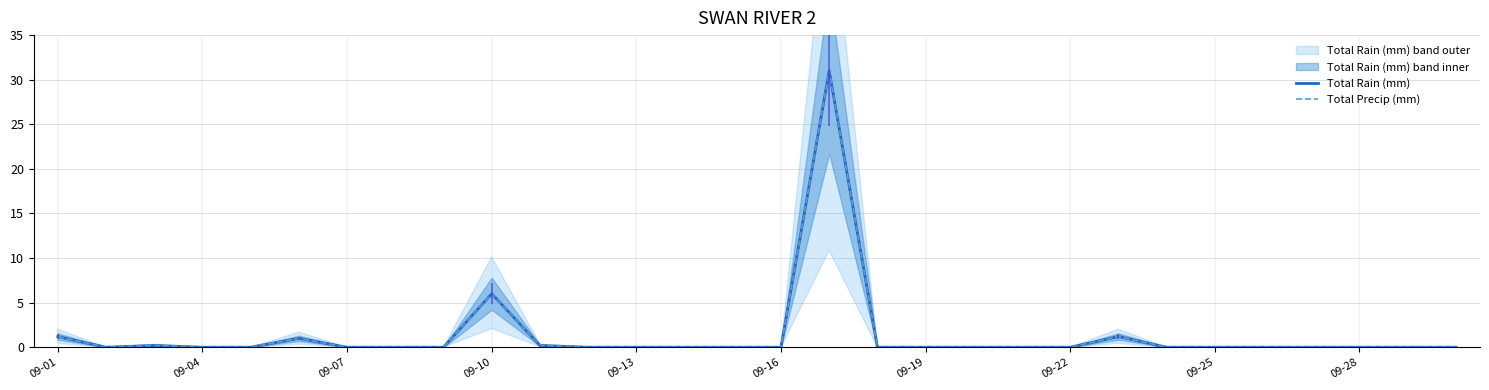

Does the chart have visible grid lines?

Yes